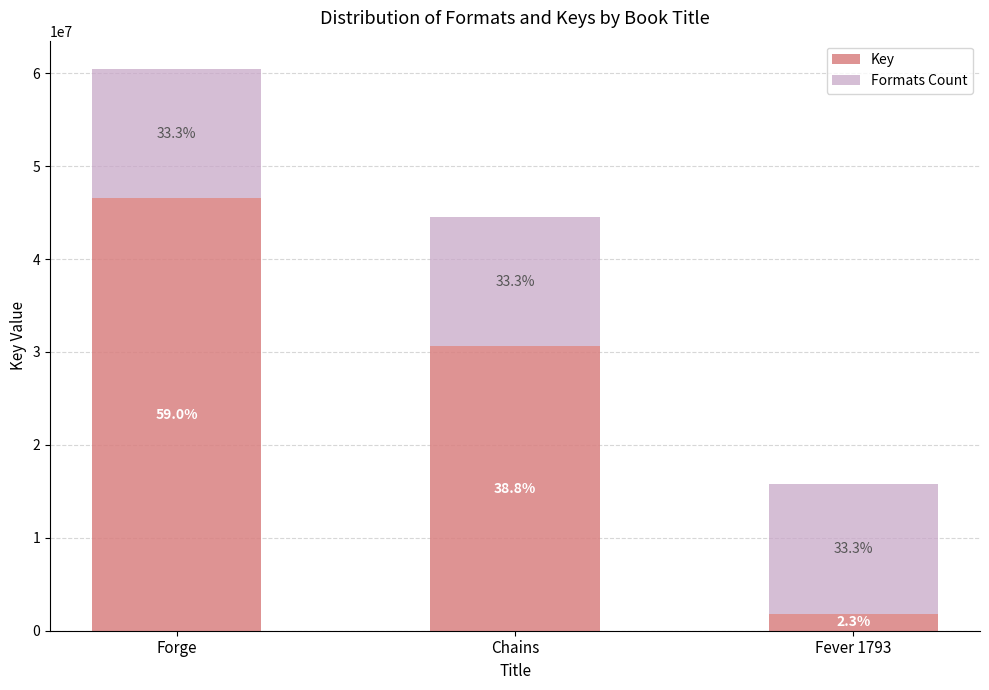

What are all the series names shown in the legend?

Key, Formats Count